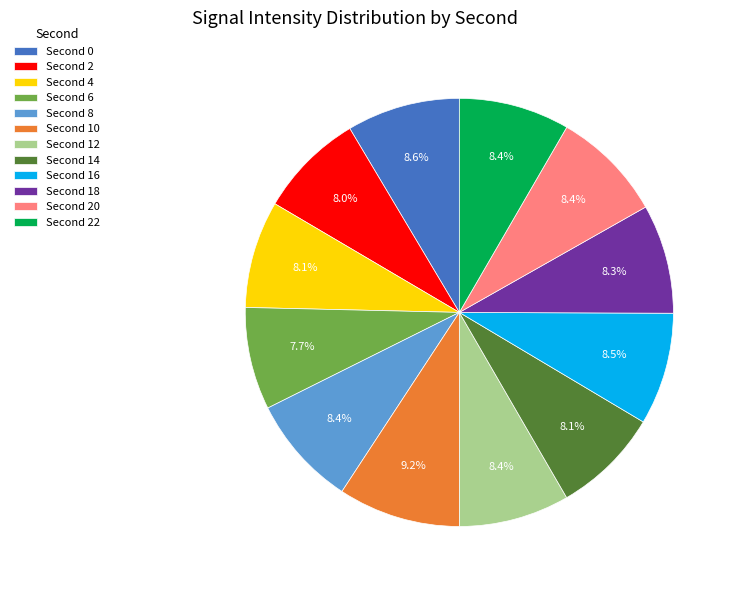

What is the largest slice in the pie chart?

Second 10